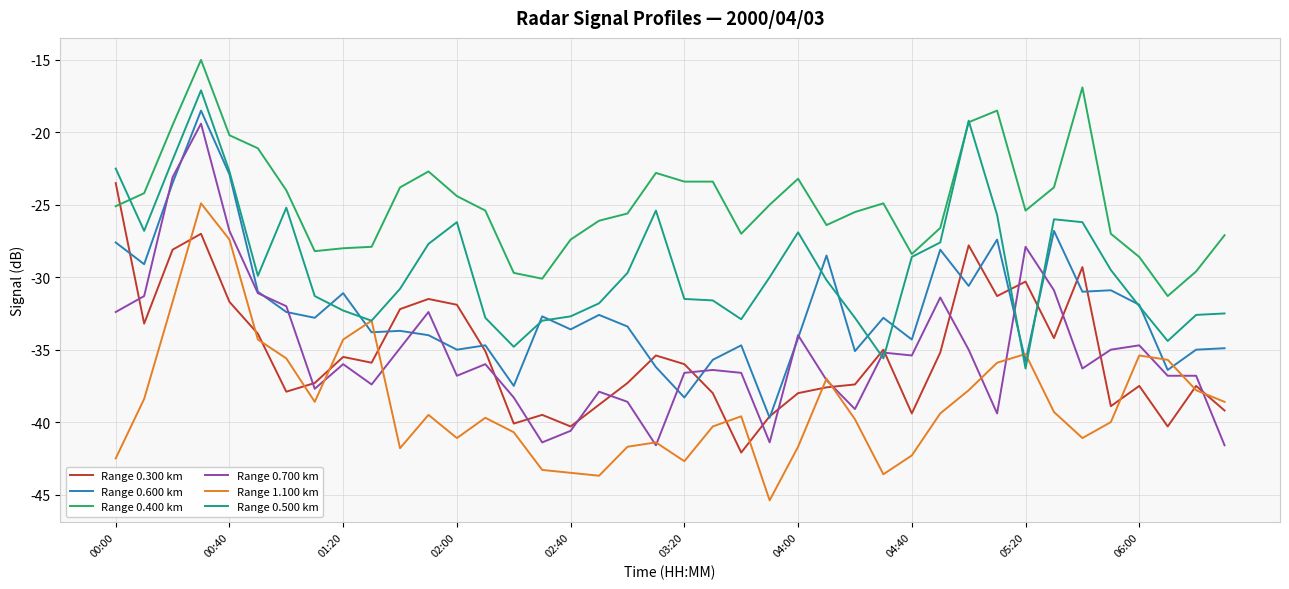

Which series ends up on top after the final intersection of Range 0.300 km and Range 0.400 km?

Range 0.400 km